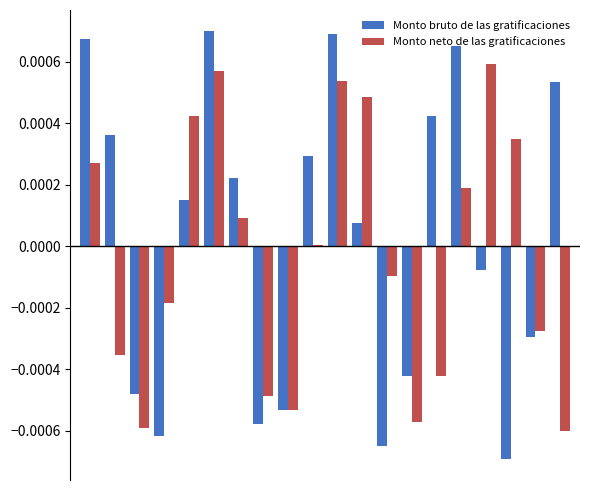

Are the bars horizontal?

No